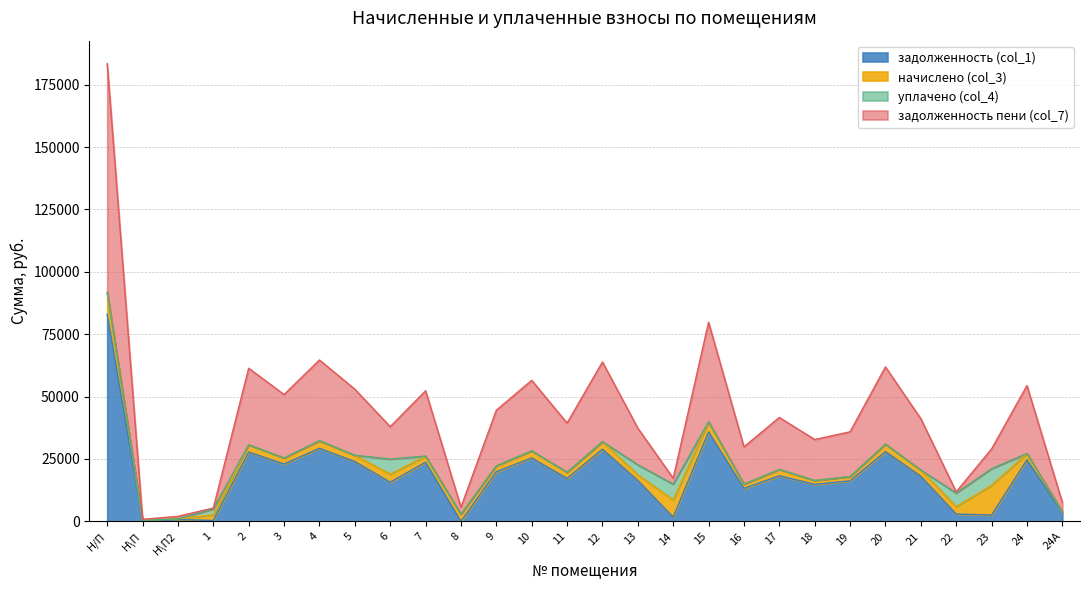

Between Н\П2 and 17, which series saw the biggest shift?

задолженность пени (col_7)